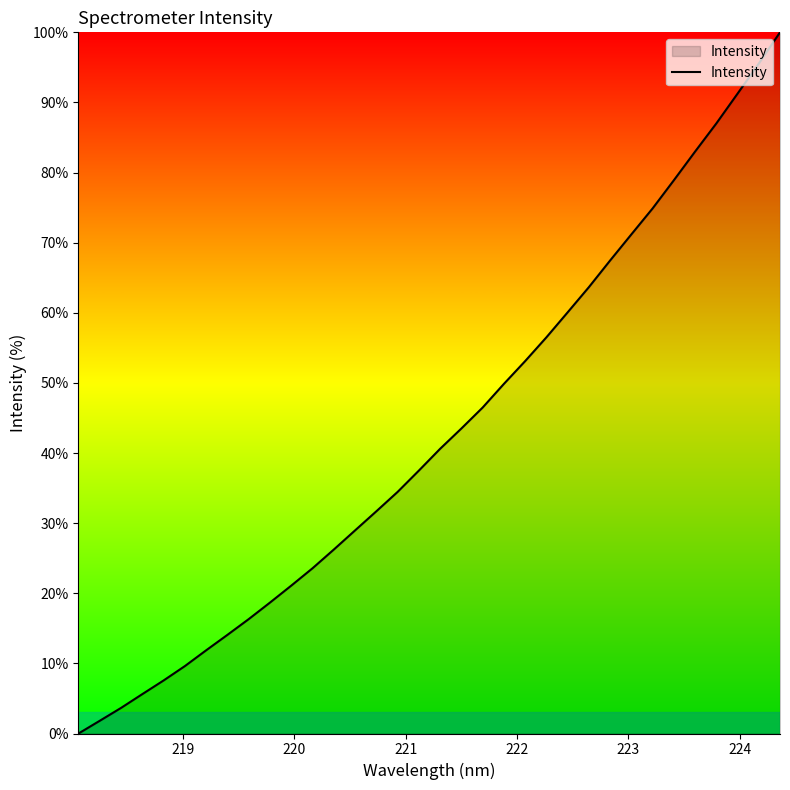

What is the average value?

42.8